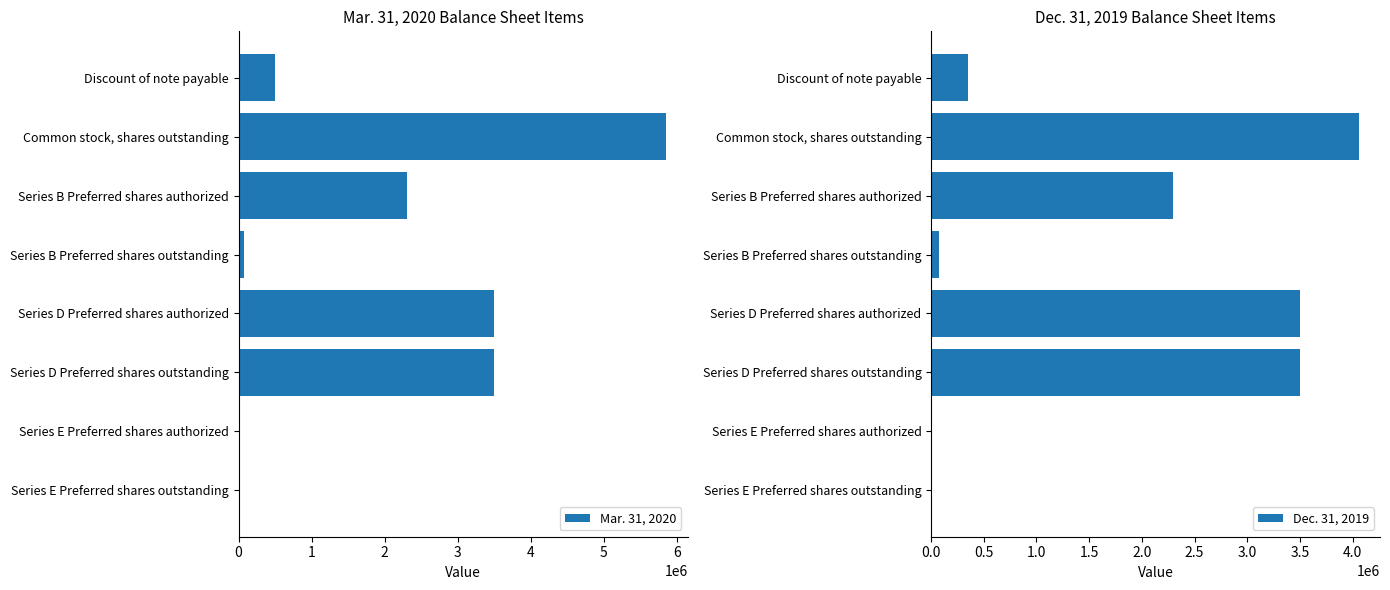

What is the smallest value displayed?

208